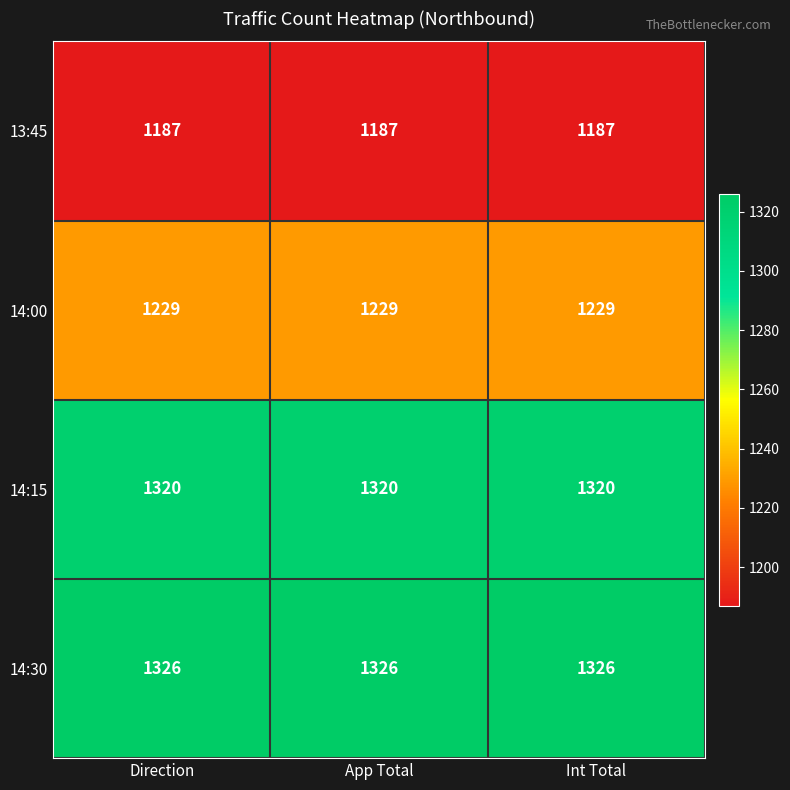

What is the smallest value displayed?

1187